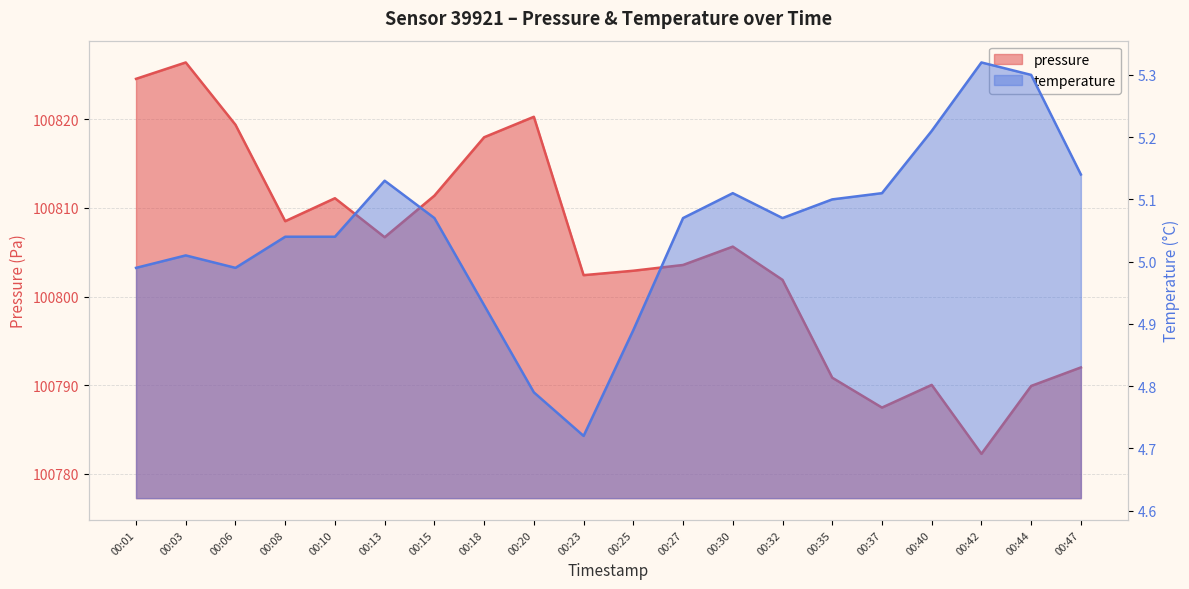

At which label does pressure first exceed 100805?

00:01